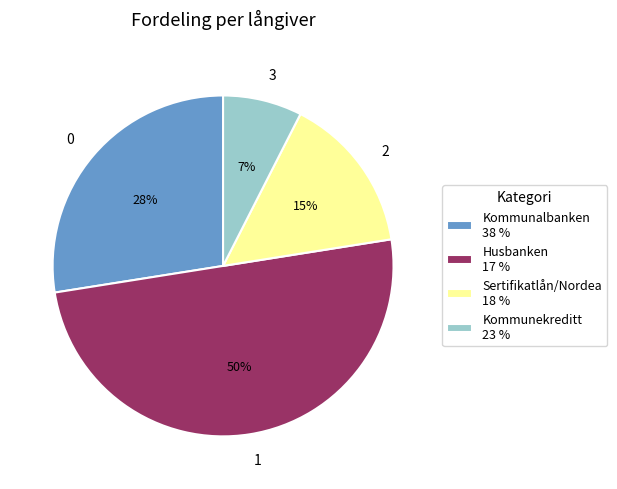

True or false: 2 accounts for 15% of the total.

True